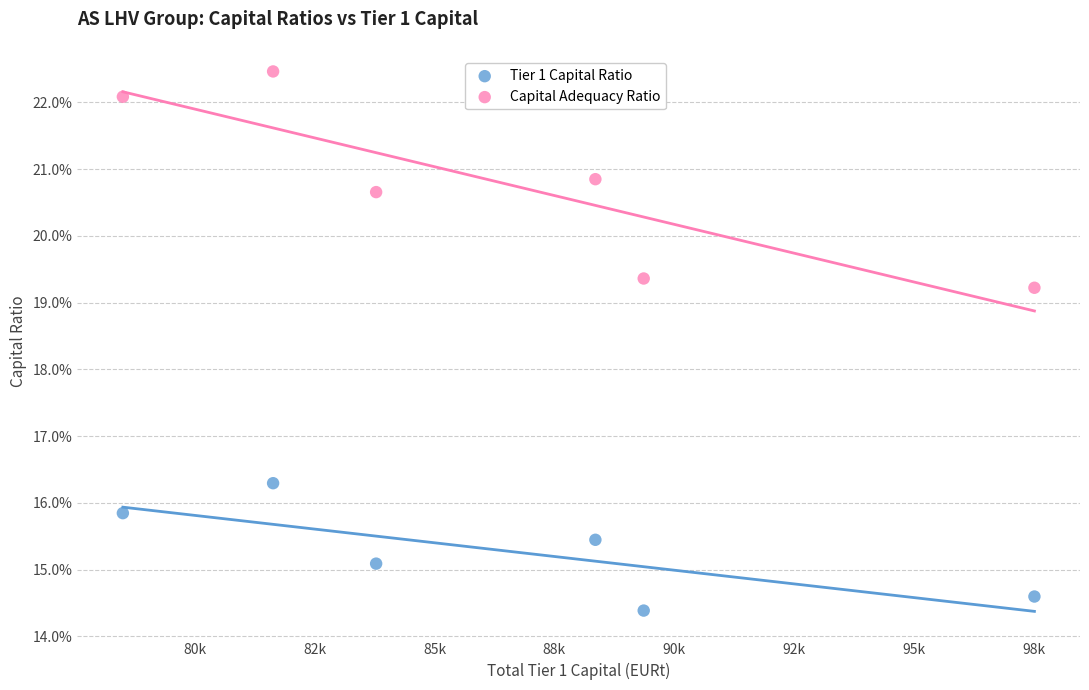

Which series has the largest Y range (max minus min)?

Capital Adequacy Ratio